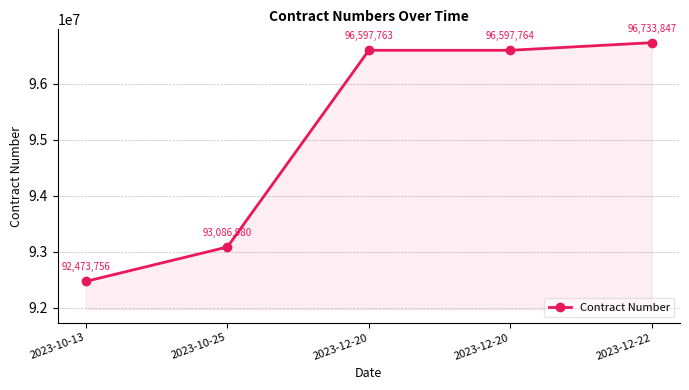

Rank the categories by value from highest to lowest.

2023-12-22, 2023-12-20, 2023-12-20, 2023-10-25, 2023-10-13